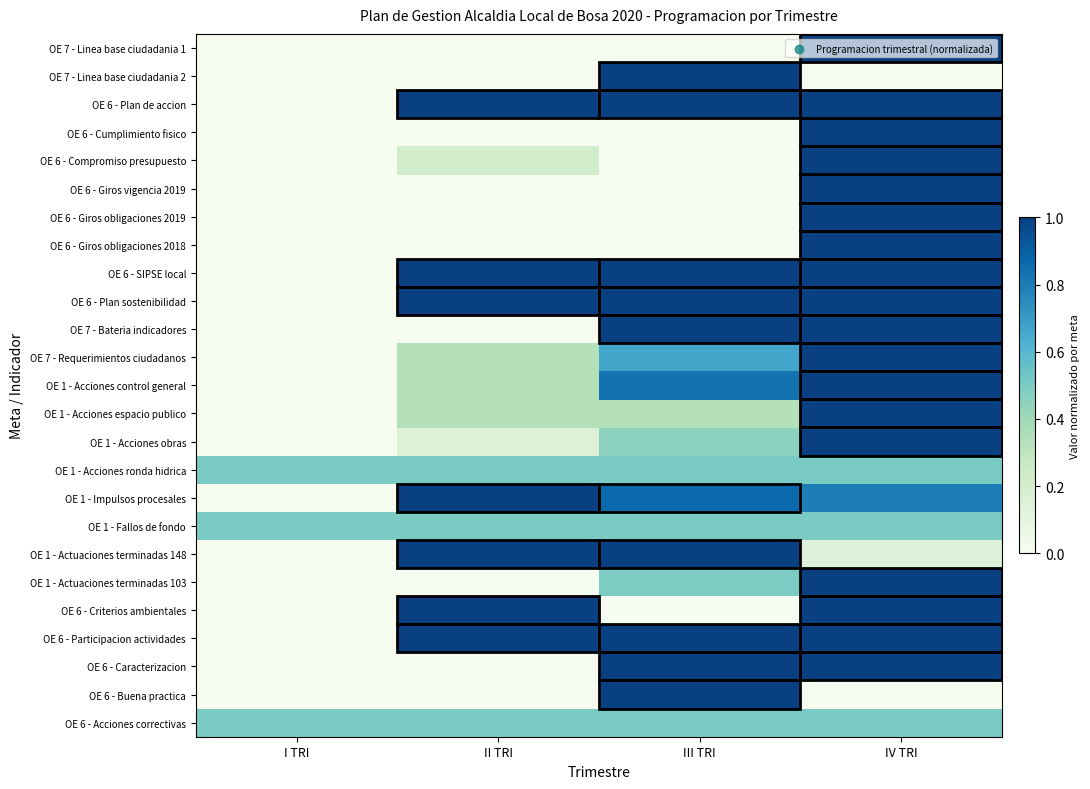

At II TRI, list the series in order from largest to smallest.

OE 6 - Plan de accion, OE 6 - SIPSE local, OE 6 - Plan sostenibilidad, OE 1 - Impulsos procesales, OE 1 - Actuaciones terminadas 148, OE 6 - Criterios ambientales, OE 6 - Participacion actividades, OE 1 - Acciones ronda hidrica, OE 1 - Fallos de fondo, OE 6 - Acciones correctivas, OE 7 - Requerimientos ciudadanos, OE 1 - Acciones control general, OE 1 - Acciones espacio publico, OE 6 - Compromiso presupuesto, OE 1 - Acciones obras, OE 7 - Linea base ciudadania 1, OE 7 - Linea base ciudadania 2, OE 6 - Cumplimiento fisico, OE 6 - Giros vigencia 2019, OE 6 - Giros obligaciones 2019, OE 6 - Giros obligaciones 2018, OE 7 - Bateria indicadores, OE 1 - Actuaciones terminadas 103, OE 6 - Caracterizacion, OE 6 - Buena practica